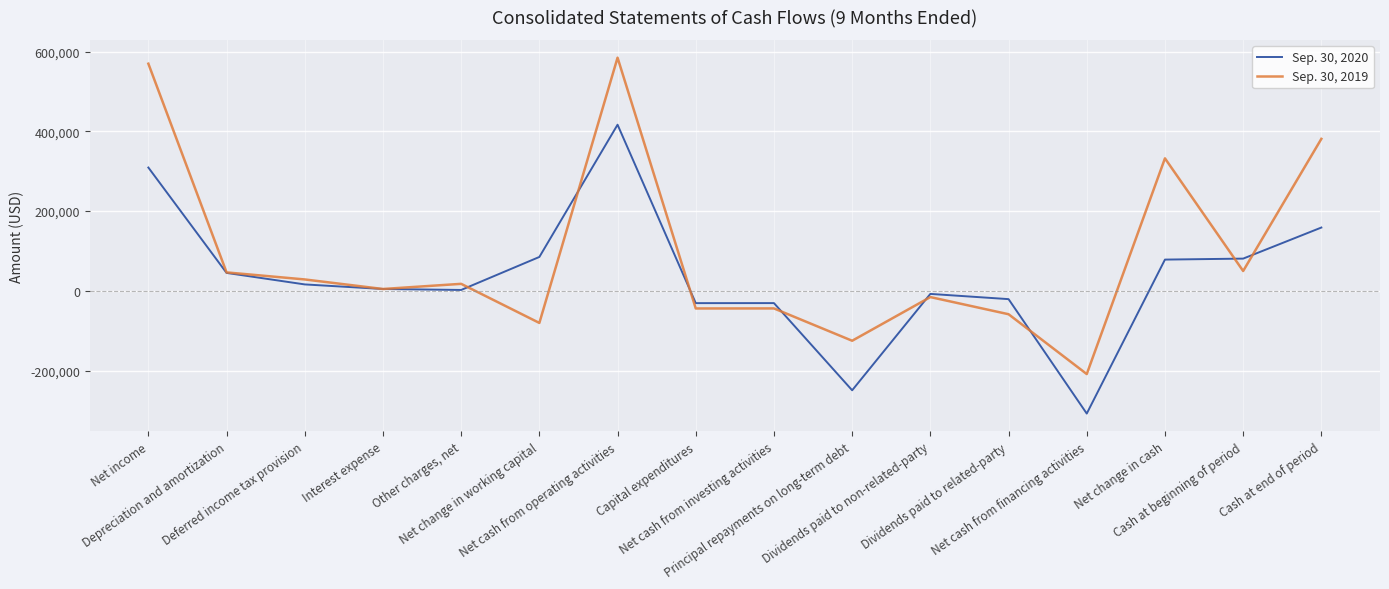

Rank the series by their maximum value, from lowest to highest.

Sep. 30, 2020, Sep. 30, 2019